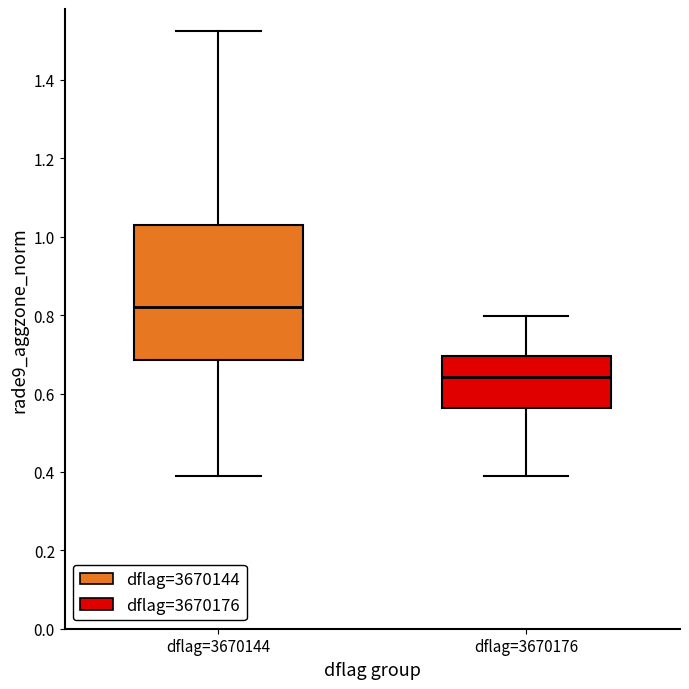

Reading left to right, read every box against the y-axis: the position of its median line, the range the box covers, and the ends of its whiskers. The values are not printed on the chart, so give them approximately, as read against the axis.

dflag=3670144: median 0.82, box 0.68 to 1.02, whiskers 0.38 to 1.52
dflag=3670176: median 0.64, box 0.56 to 0.70, whiskers 0.38 to 0.80